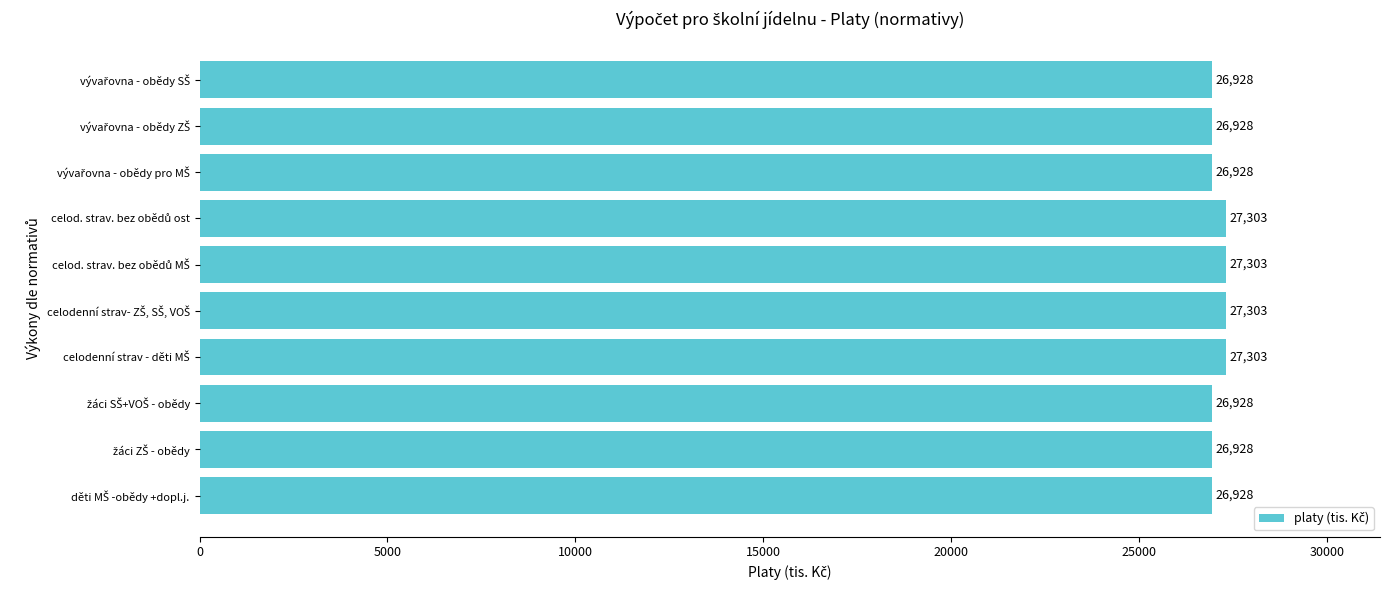

How many values are between 26928 and 27303?

10